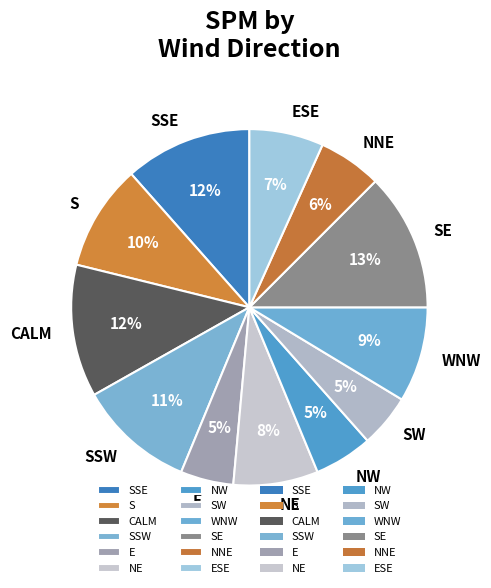

To the nearest percent, what portion does NE represent?

8%